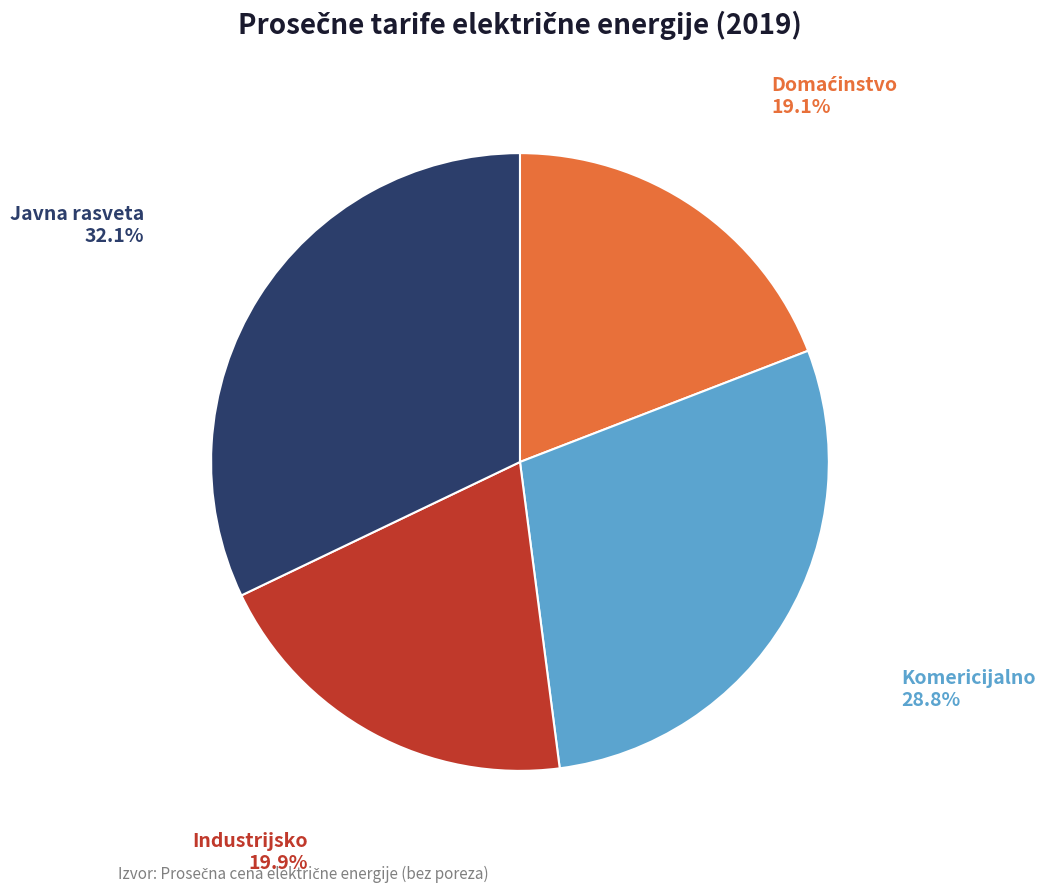

Is there a majority slice in this chart?

No